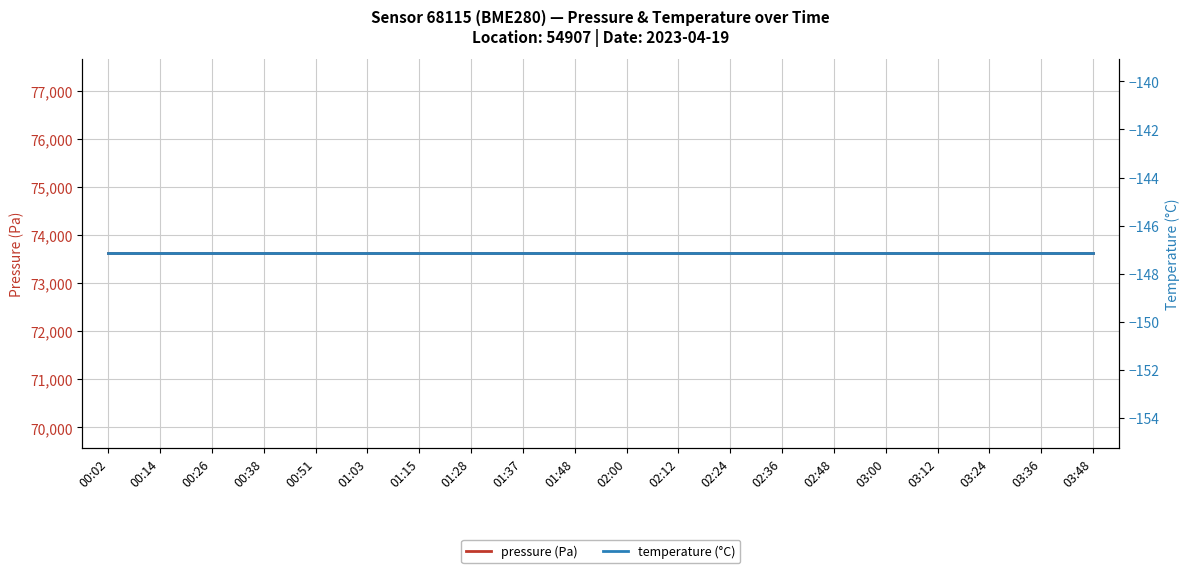

How many series are shown in this chart?

2